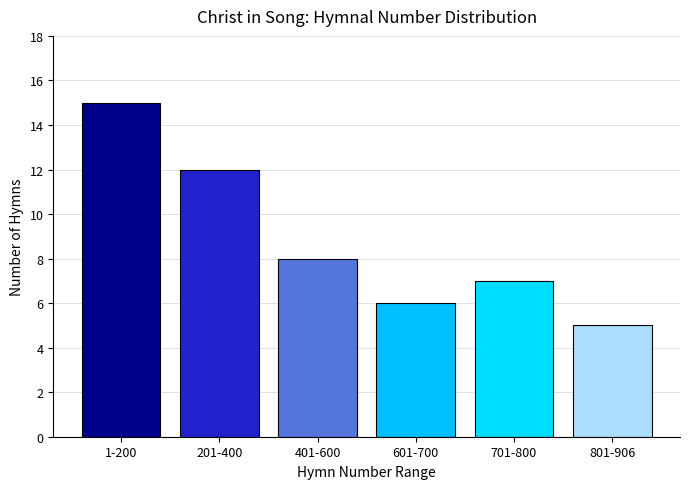

Rank the categories by value from highest to lowest.

1-200, 201-400, 401-600, 701-800, 601-700, 801-906